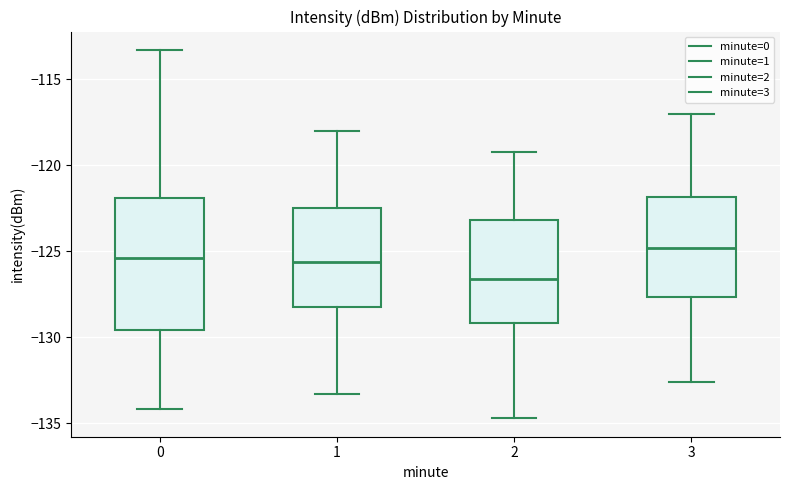

Reading left to right, transcribe this box plot: for each box, give where its median line is, the range the box spans, and where its two whiskers end, as read against the y-axis. The values are not printed on the chart, so give them approximately, as read against the axis.

0: median -125.5, box -129.5 to -122.0, whiskers -134.0 to -113.5
1: median -125.5, box -128.0 to -122.5, whiskers -133.5 to -118.0
2: median -126.5, box -129.0 to -123.0, whiskers -134.5 to -119.0
3: median -125.0, box -127.5 to -122.0, whiskers -132.5 to -117.0